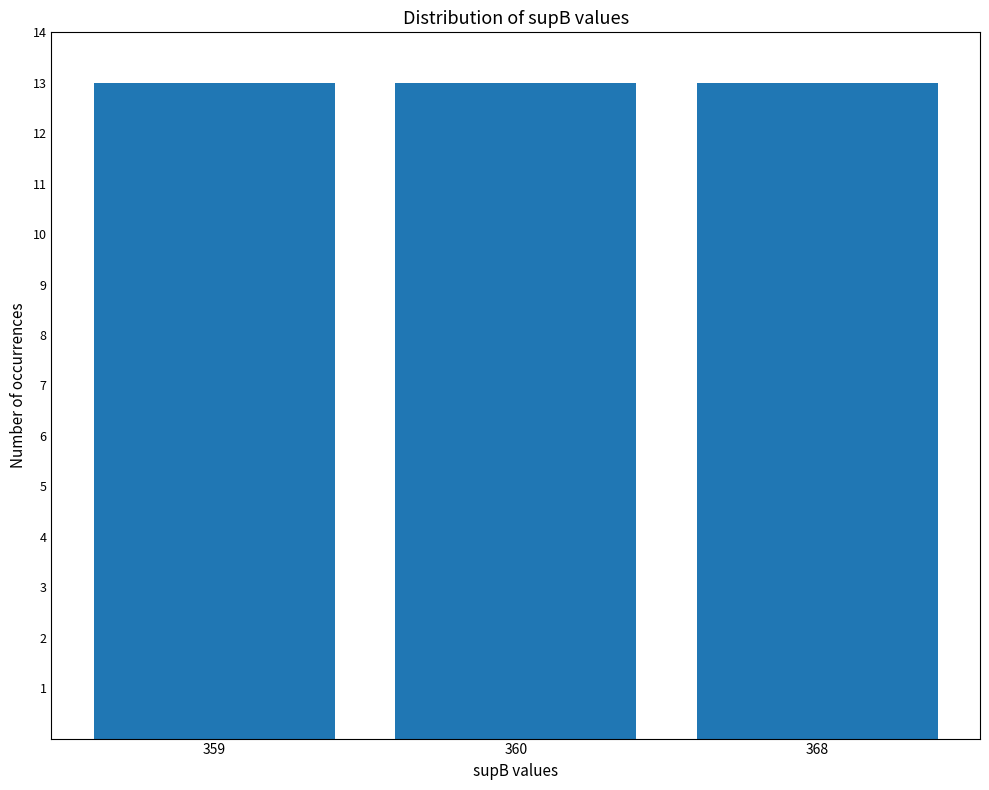

How many values exceed 360?

13